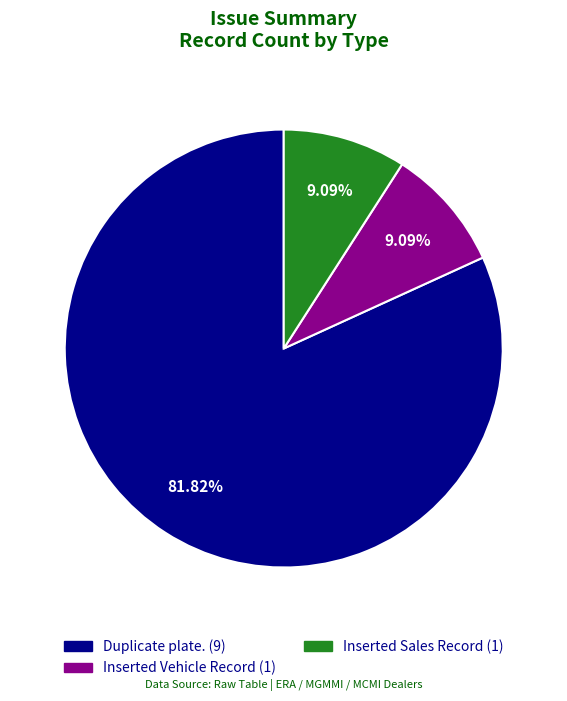

What percentage is NOT represented by Inserted Sales Record?

90.9%